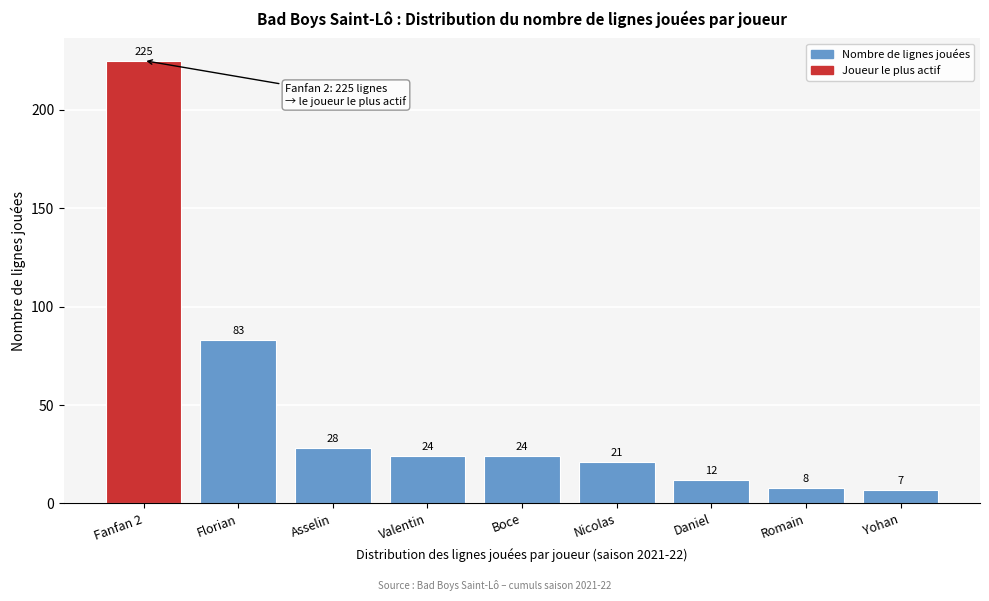

Reading left to right, transcribe all the data shown in this chart.

225	83	28	24	24	21	12	8	7